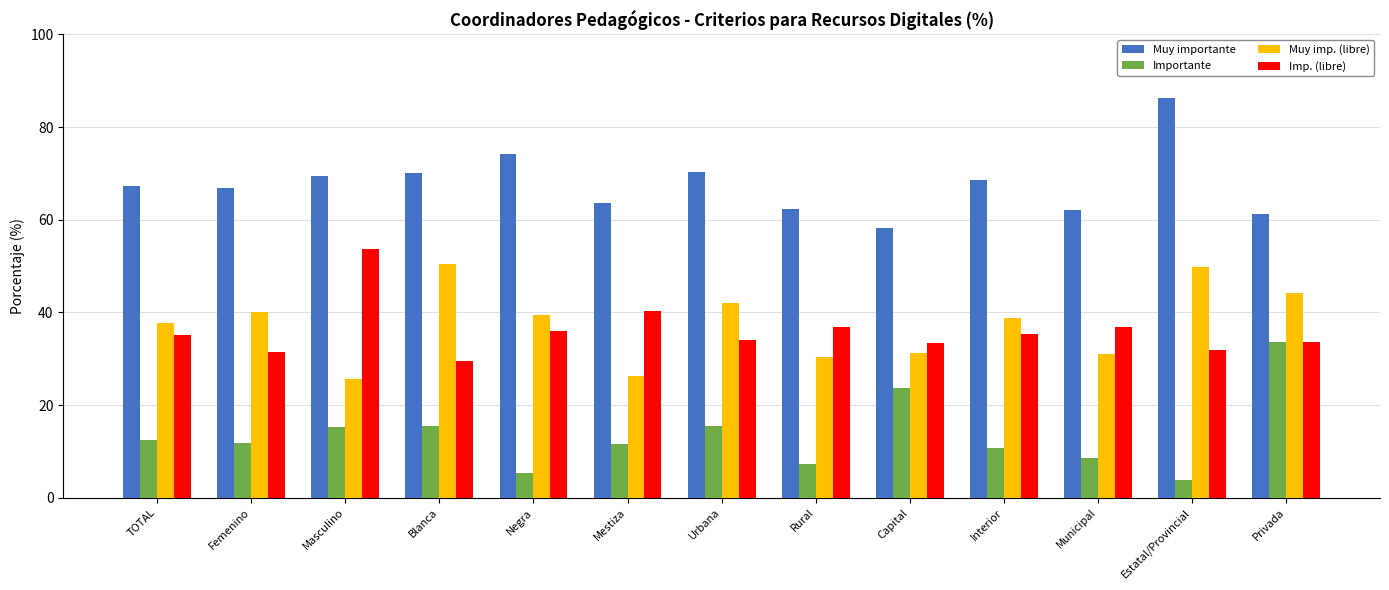

What is the difference between the Muy imp. (libre) values at Capital and Estatal/Provincial?

18.6